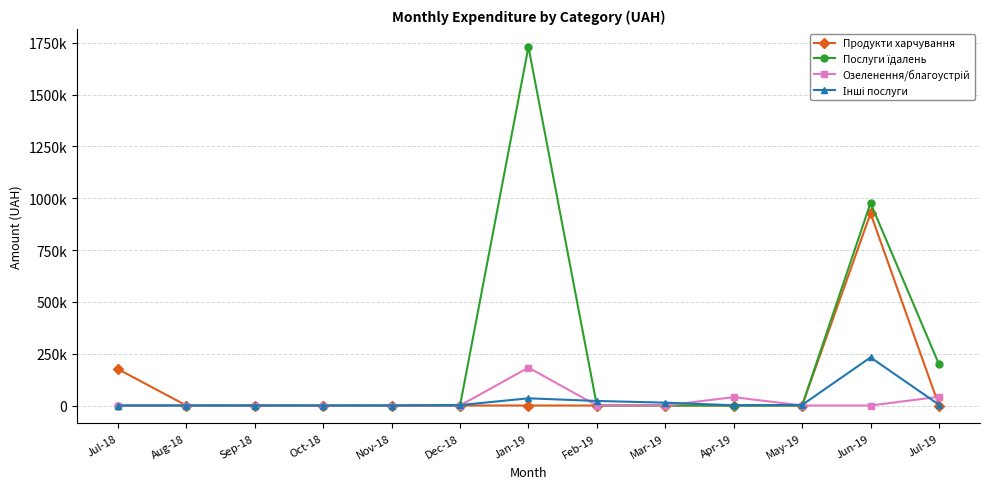

Reading left to right, what are all the values shown in this chart?

Продукти харчування: 175513.5	0.0	0.0	0.0	0.0	0.0	0.0	0.0	0.0	0.0	0.0	927264.6	0.0
Послуги їдалень: 0.0	0.0	0.0	0.0	0.0	0.0	1730043.7	0.0	0.0	0.0	0.0	977264.2	198962.5
Озеленення/благоустрій: 0.0	0.0	0.0	0.0	0.0	0.0	182806.1	0.0	0.0	40426.4	0.0	0.0	42160.7
Інші послуги: 0.0	0.0	0.0	0.0	0.0	1990.0	34698.1	21857.5	13801.9	1126.0	2737.1	232146.0	3850.0